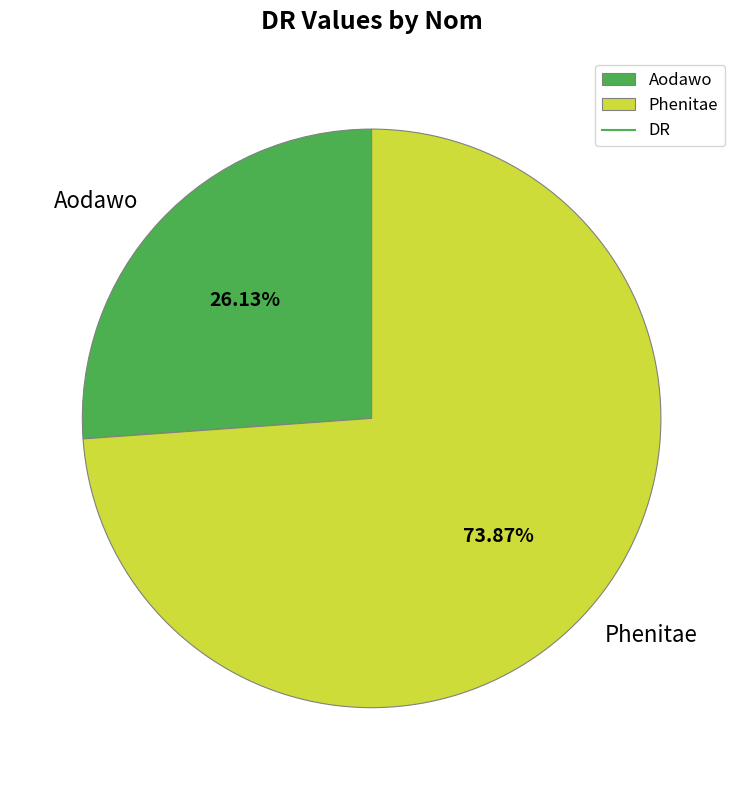

To the nearest percent, what is the combined percentage of Phenitae and Aodawo?

100%